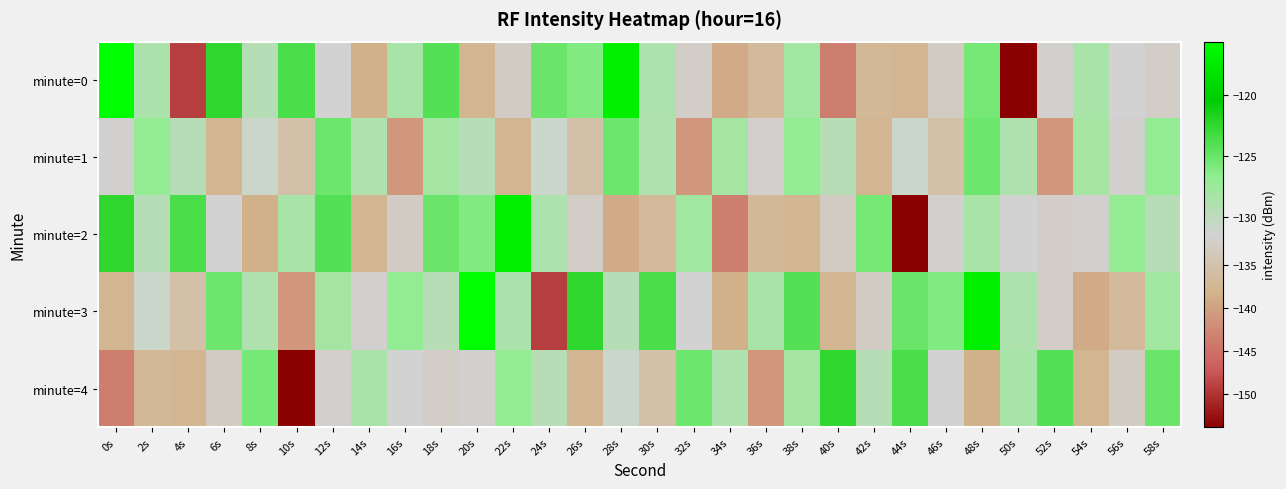

What is the difference between the highest and lowest values at 58s?

7.6